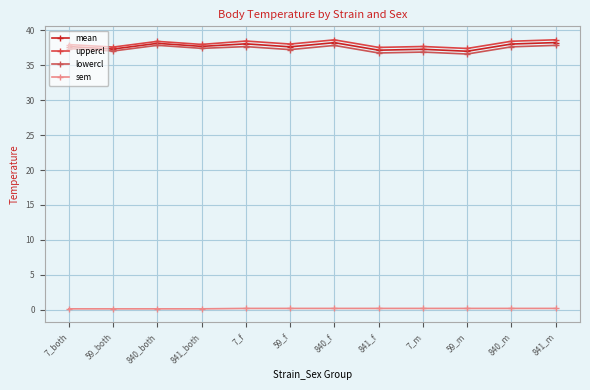

What is the difference between the maximum and minimum values in the sem series?

0.1